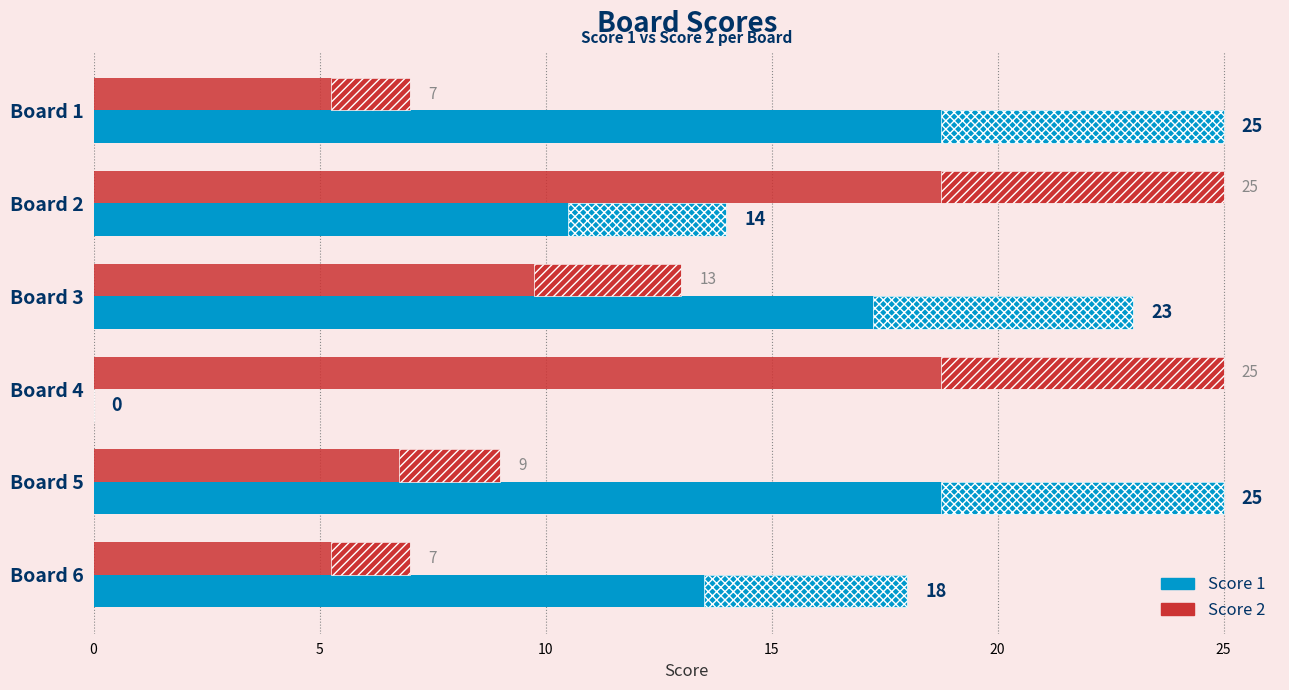

At Board 5, list the series in order from largest to smallest.

Score 1, Score 2